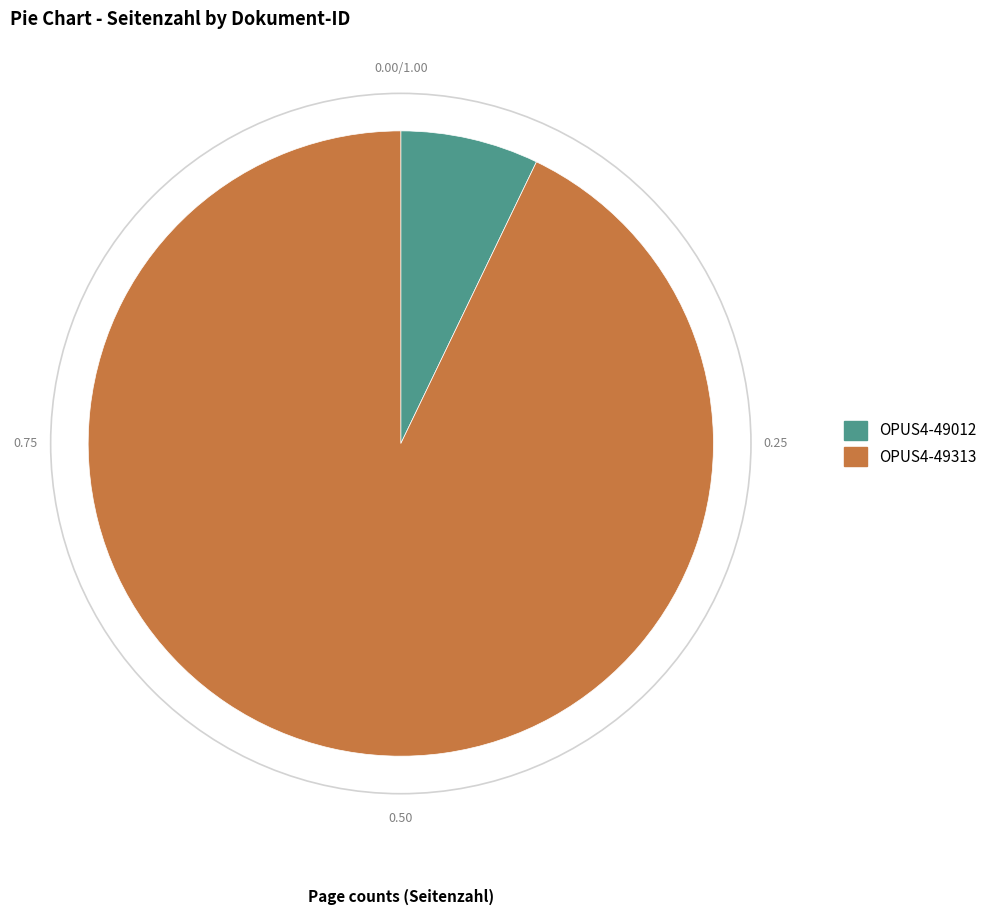

Is it true that OPUS4-49012 is 7% of the pie?

True